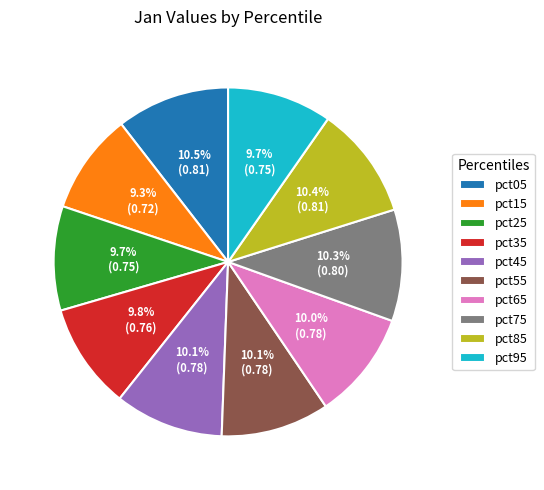

What percentage is NOT represented by pct85?

89.6%